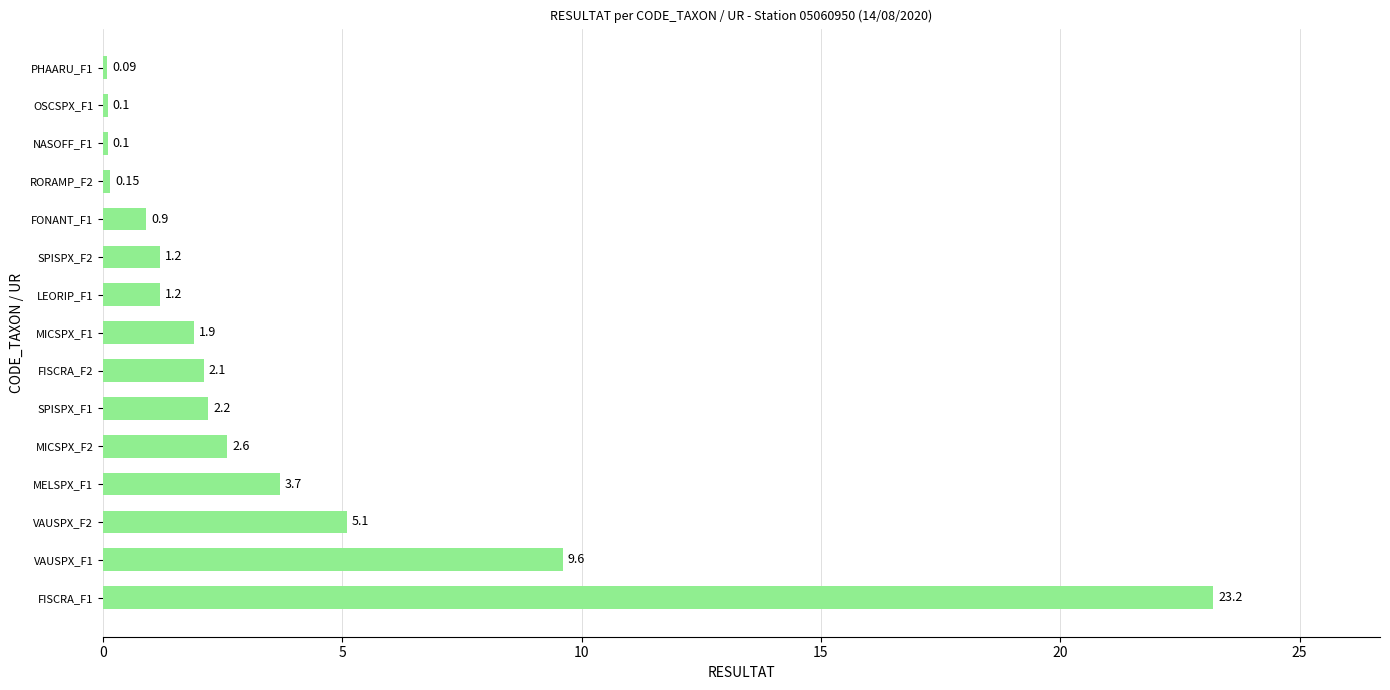

What is the ratio of the value at FISCRA_F1 to the value at MICSPX_F2?

8.9